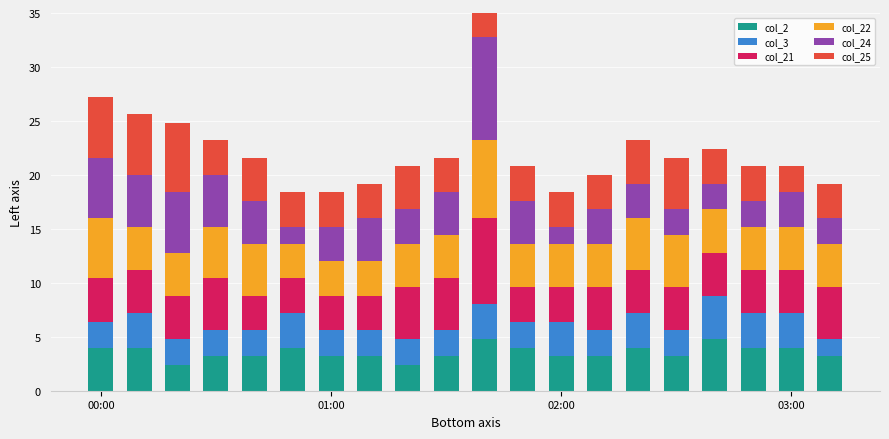

How many data points in col_2 are less than 3?

2